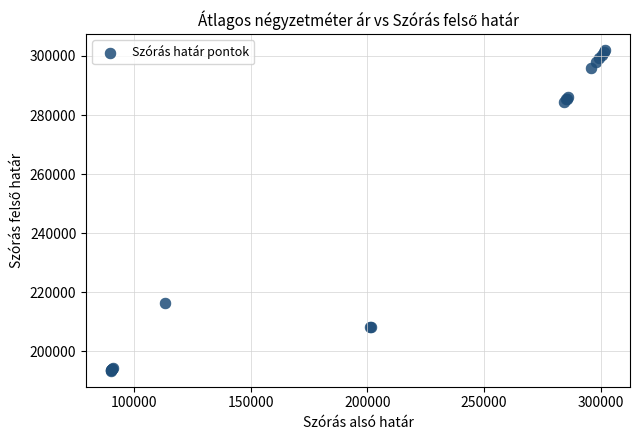

What Y value in the scatter plot is closest to 247696?

216517